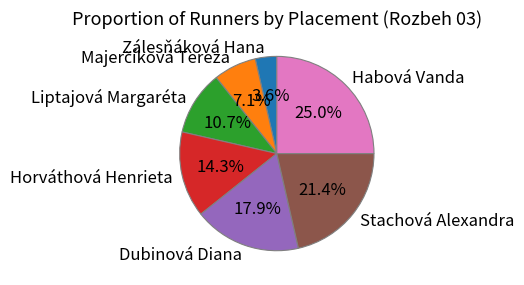

To the nearest percent, what portion does Zálesňáková Hana represent?

4%